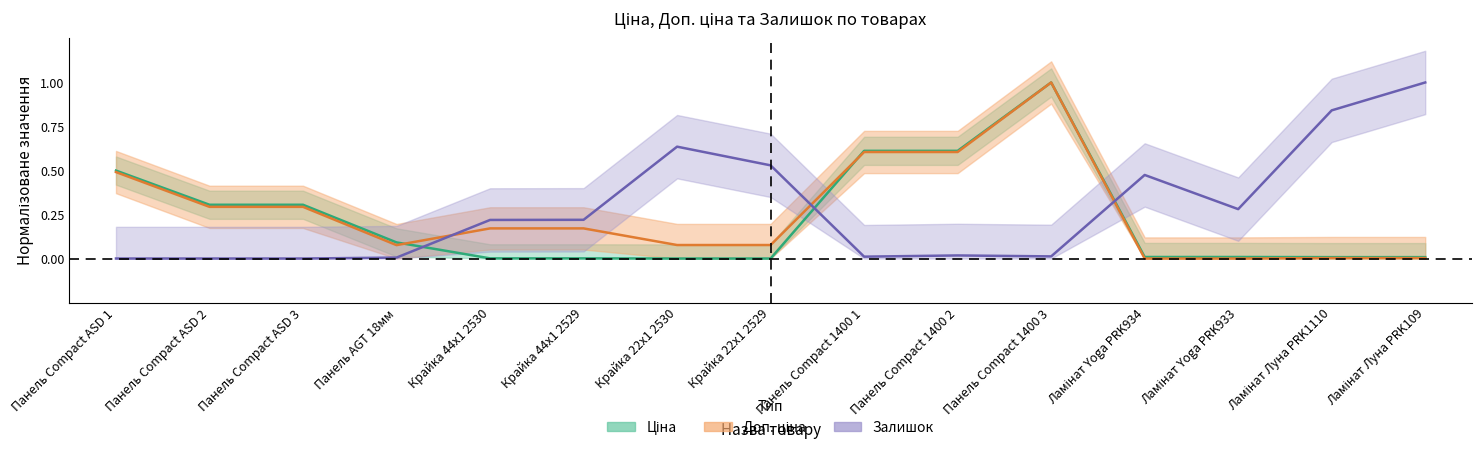

Where is the first local maximum for Залишок?

Крайка 22x1 2530